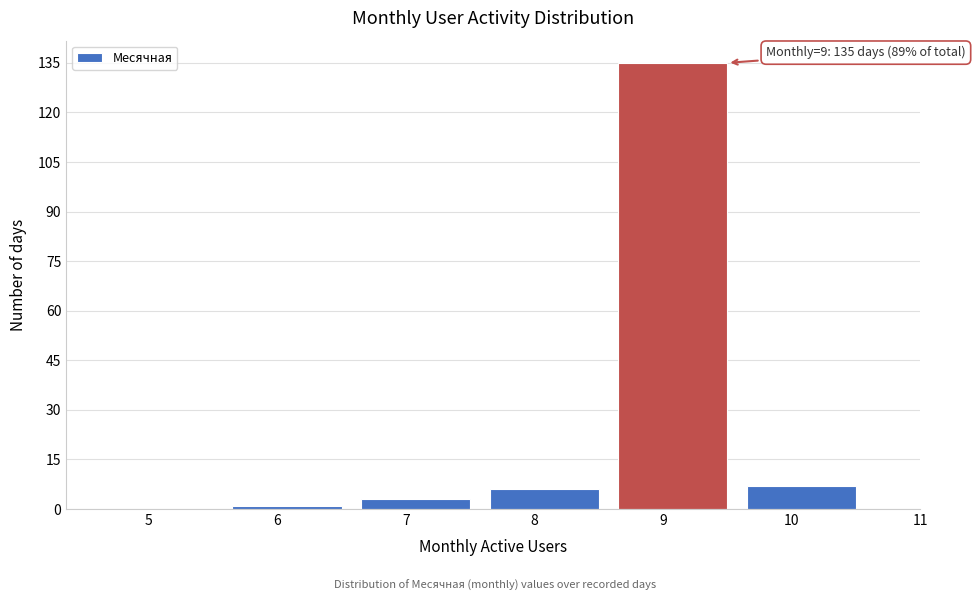

Reading left to right, transcribe all the data shown in this chart.

5=0	6=1	7=3	8=6	9=135	10=7